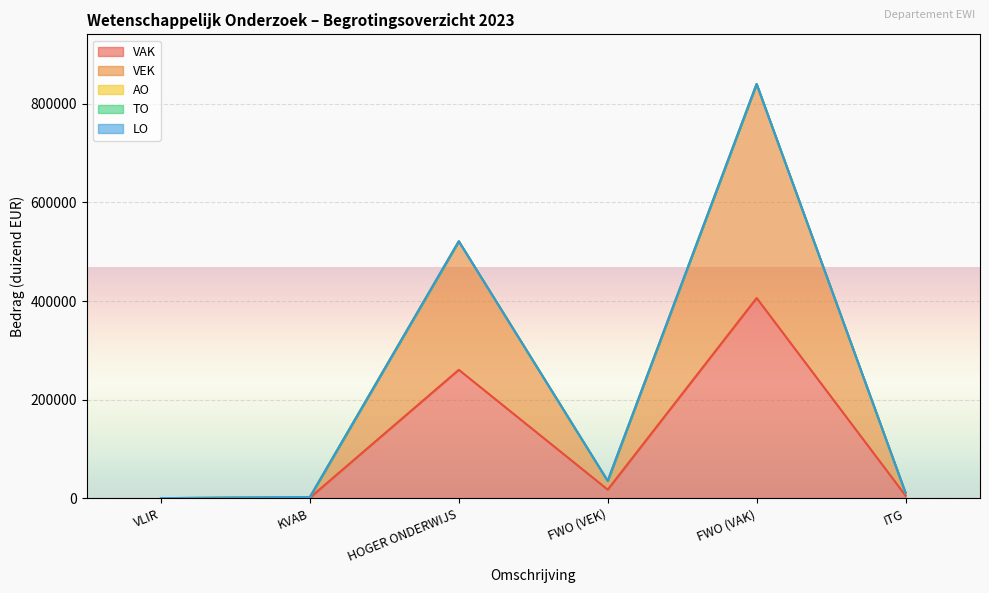

Which series has the widest spread of values?

VEK